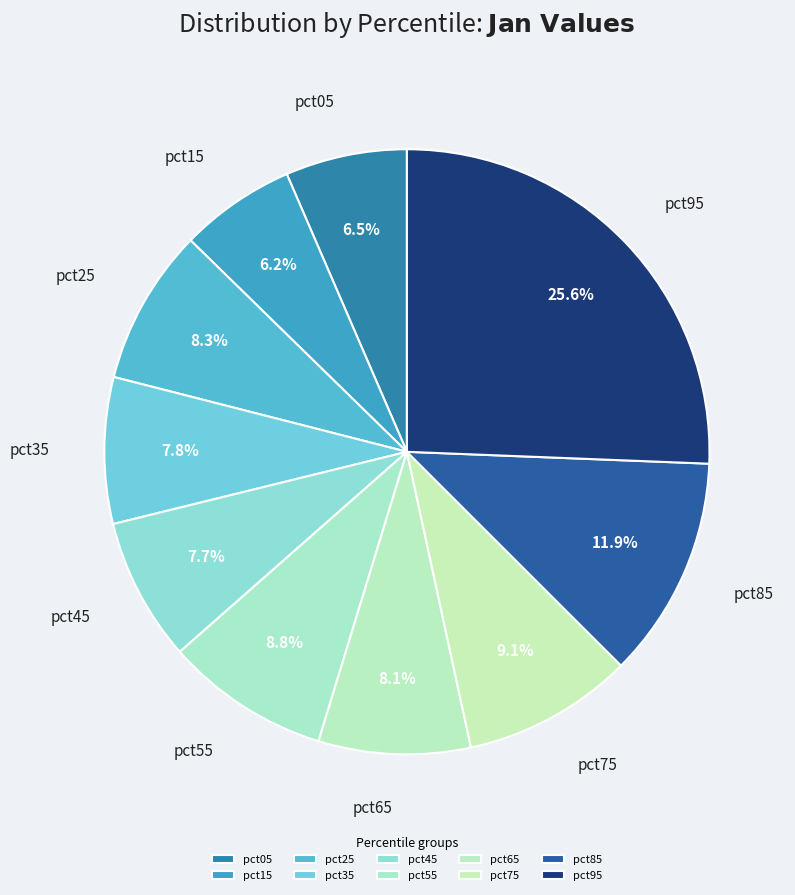

Is it true that pct65 is 8% of the pie?

True